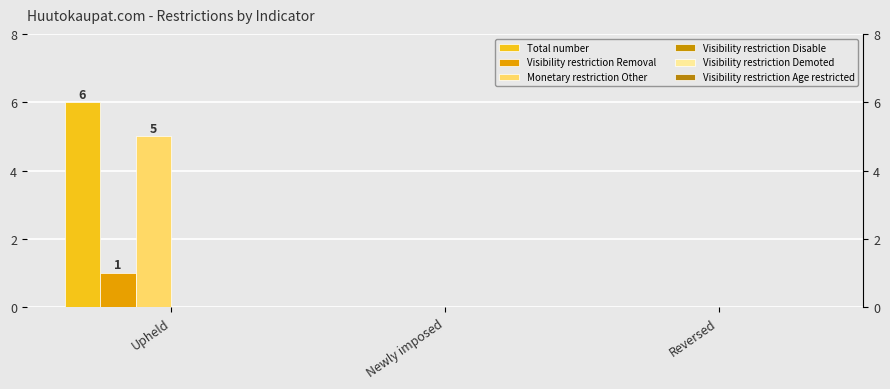

The value of Monetary restriction Other at Upheld is 5. True or false?

True